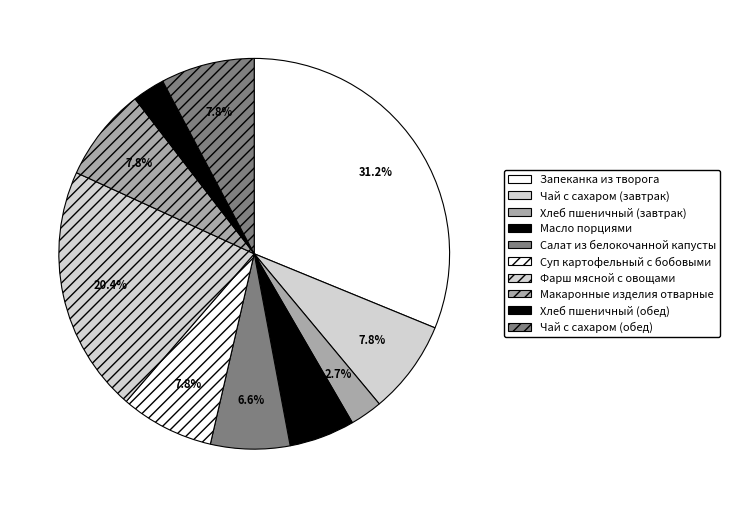

What is the ratio of the value at Запеканка из творога to the value at Салат из белокочанной капусты?

4.8